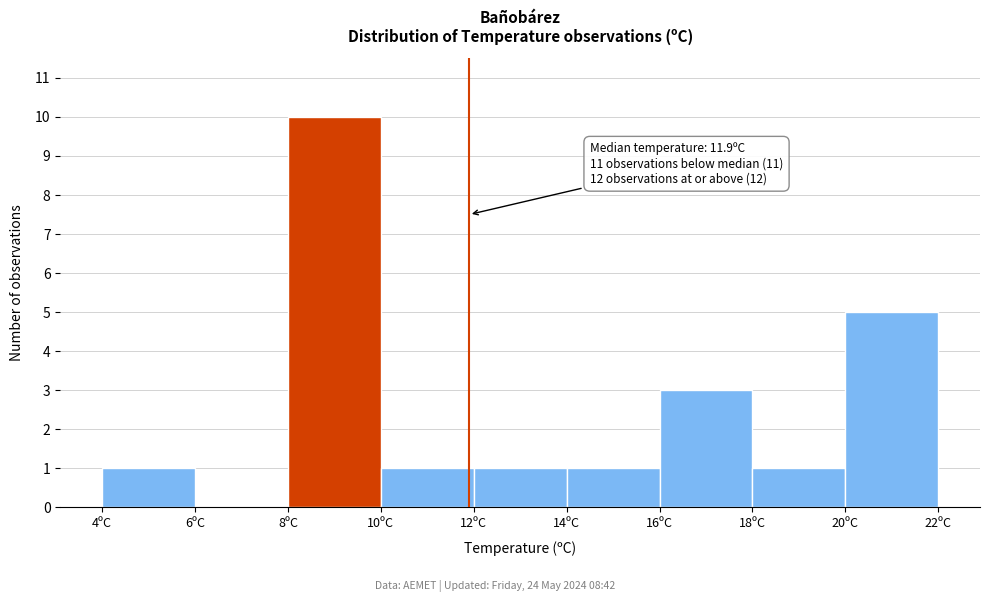

Which range on the x-axis has the tallest bar?

8 to 10